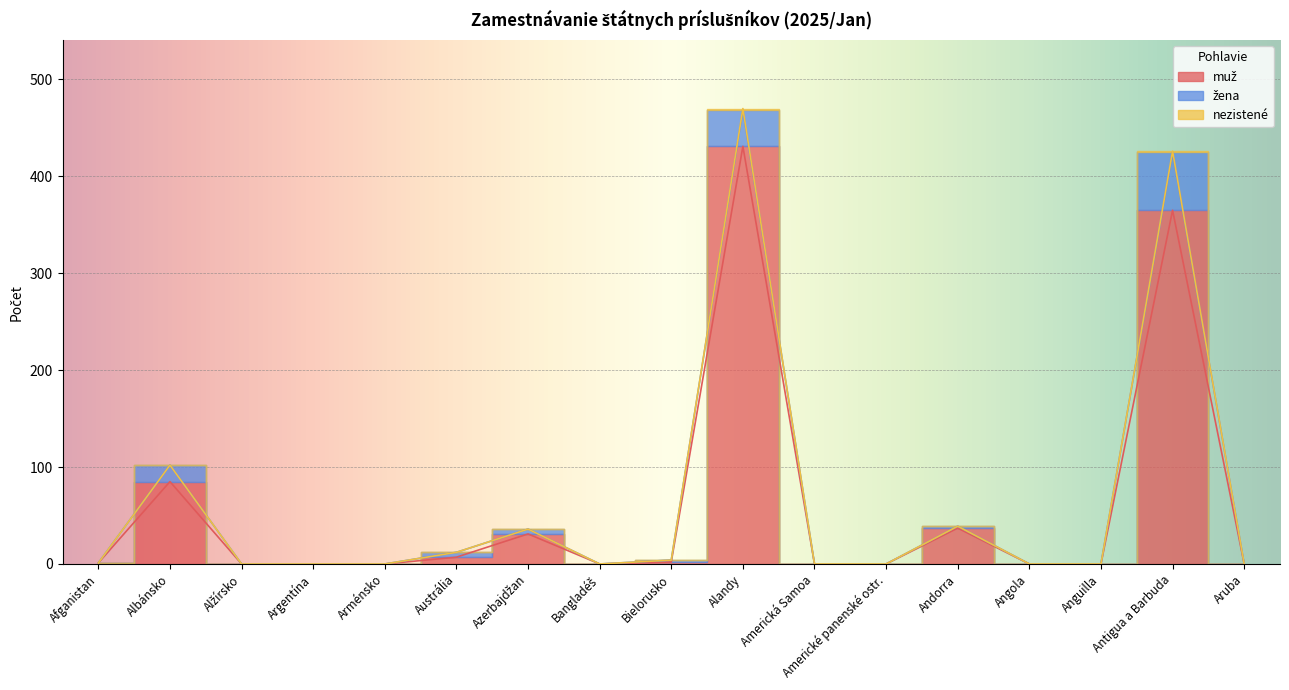

Which series has the widest spread of values?

nezistené